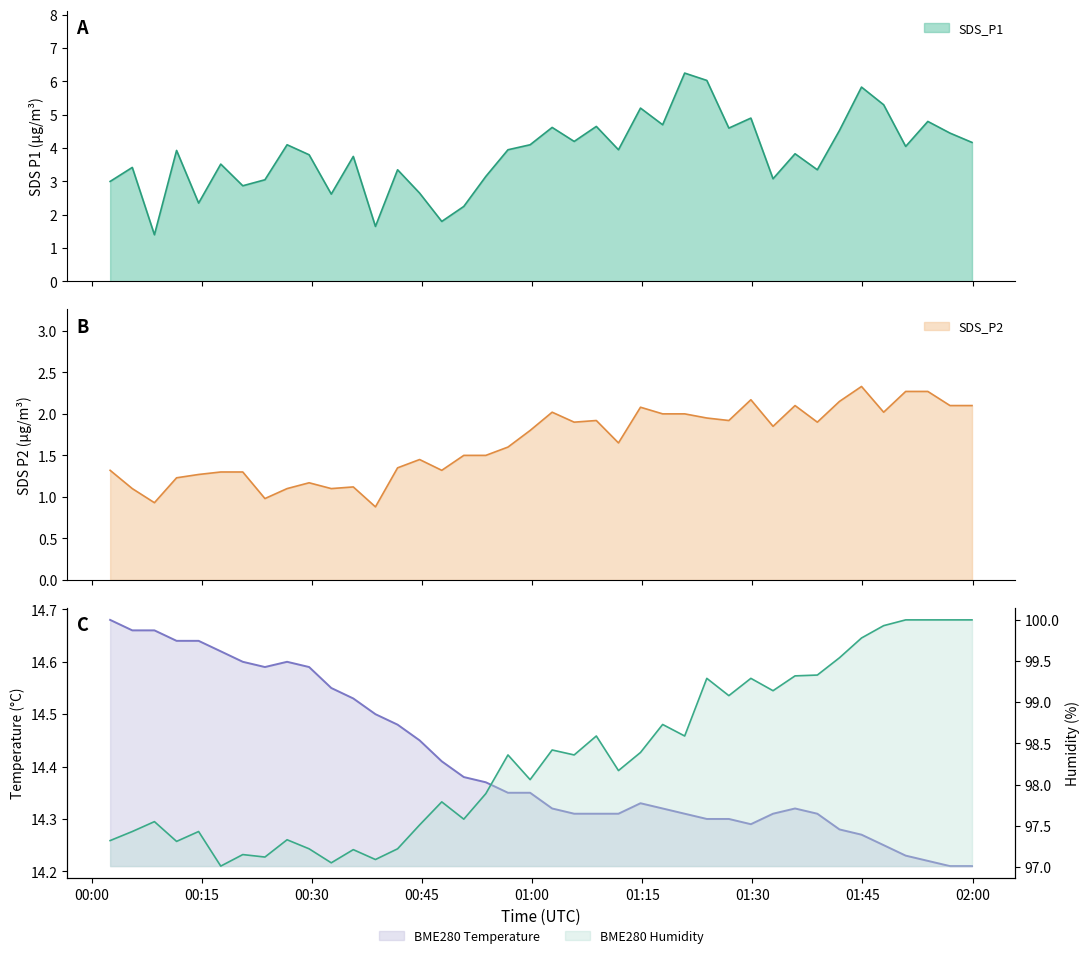

What is the highest value of the SDS_P2 series?

2.3